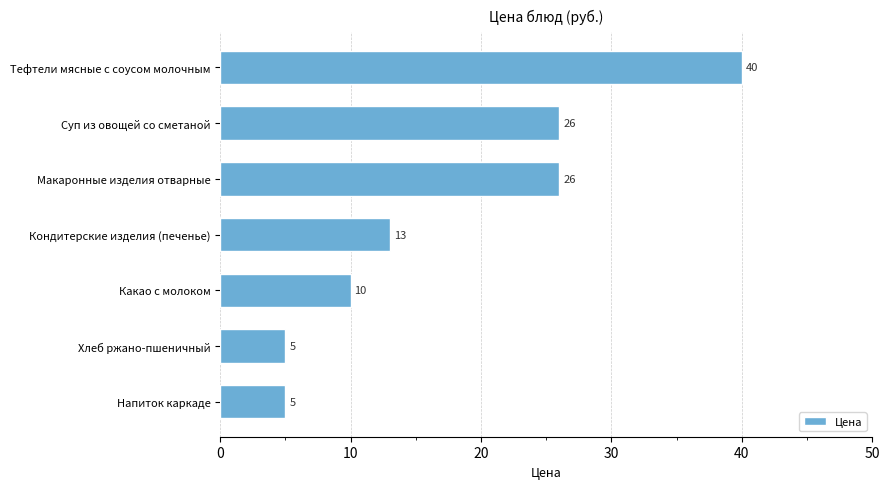

Which label corresponds to the largest value in the chart?

Тефтели мясные с соусом молочным